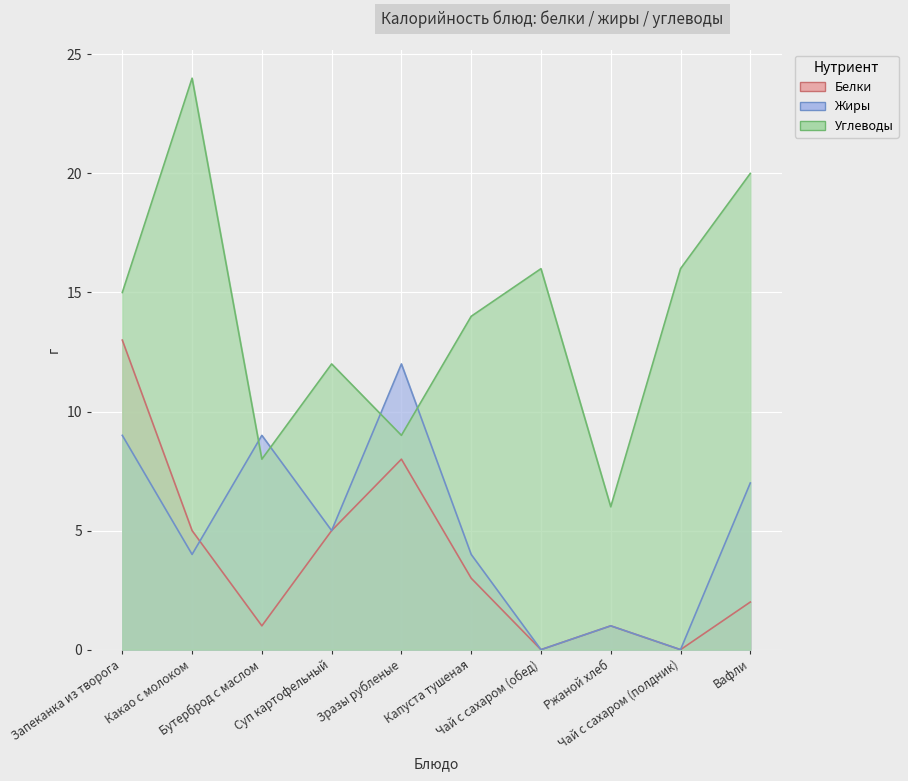

Which series has the widest spread of values?

Углеводы